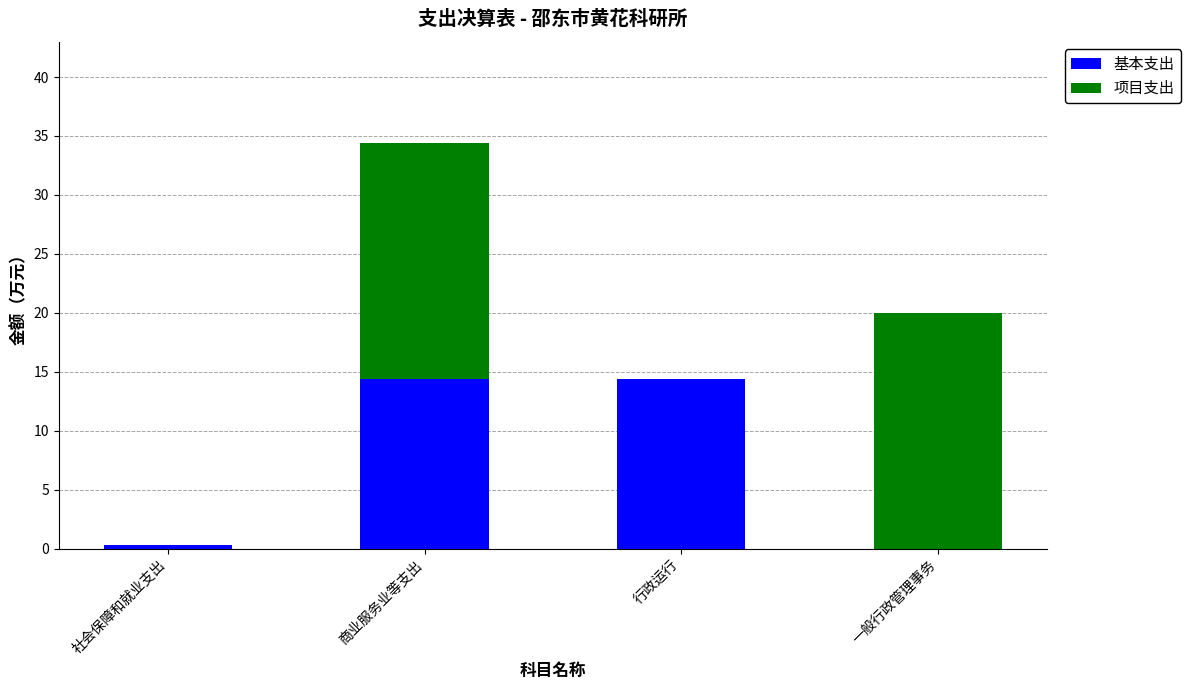

What are all the series names shown in the legend?

基本支出, 项目支出